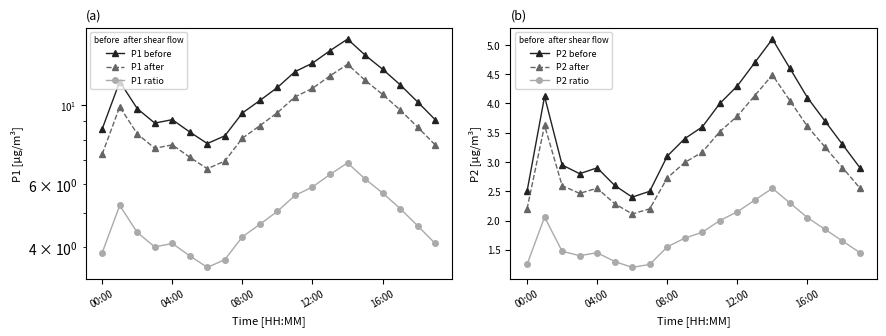

True or false: P1 after and P2 after intersect in this chart.

False